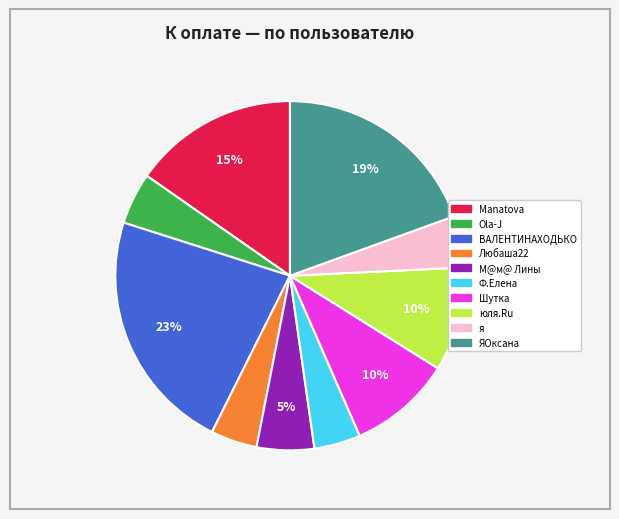

To the nearest percent, what is the average slice percentage?

10%